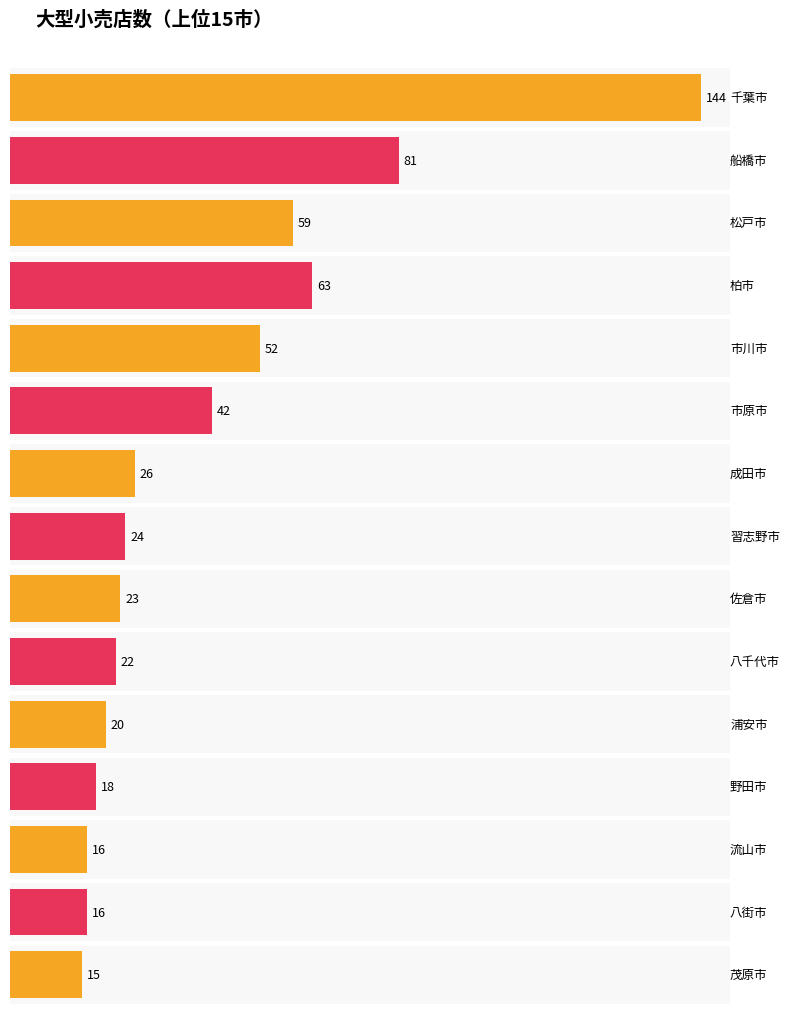

What value does the 順位 series have at 流山市, to the nearest 5?

15